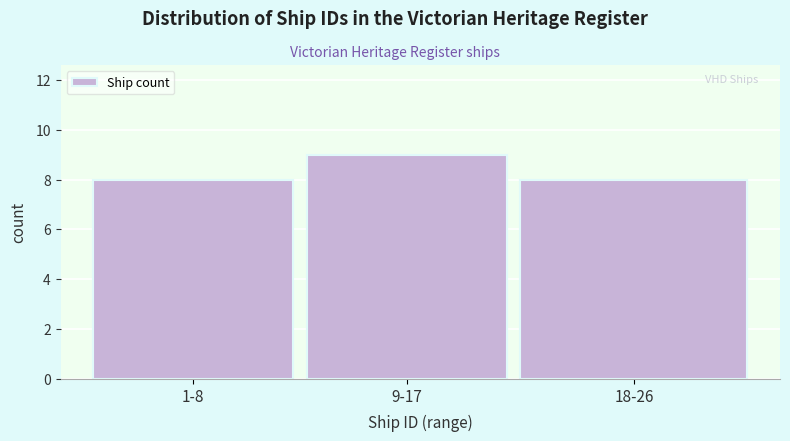

Reading left to right, transcribe all the data shown in this chart.

8	9	8